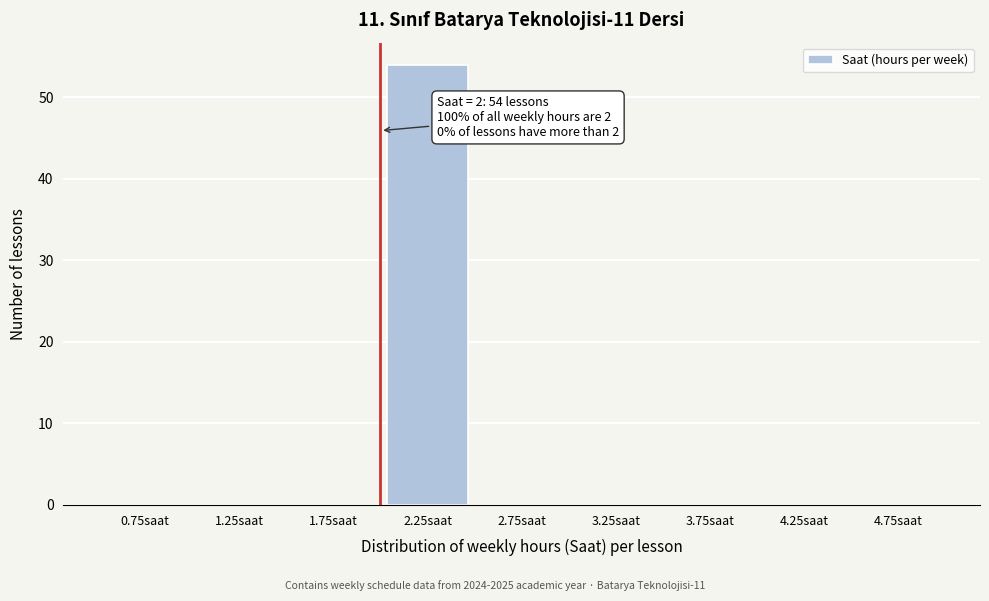

Which range on the x-axis has the tallest bar?

2.0 to 2.5